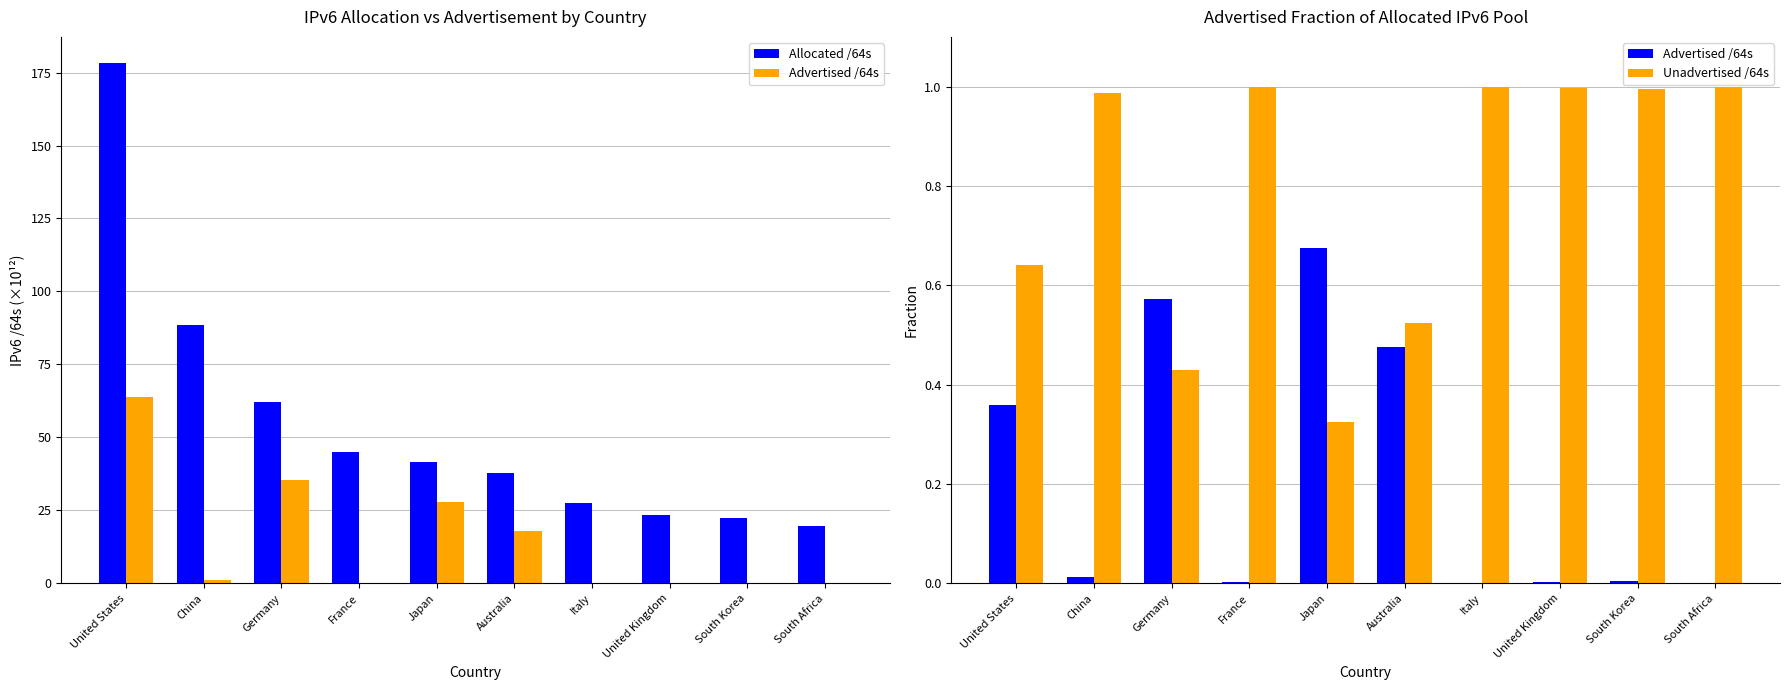

Read the Unadvertised /64s value at United States.

0.6